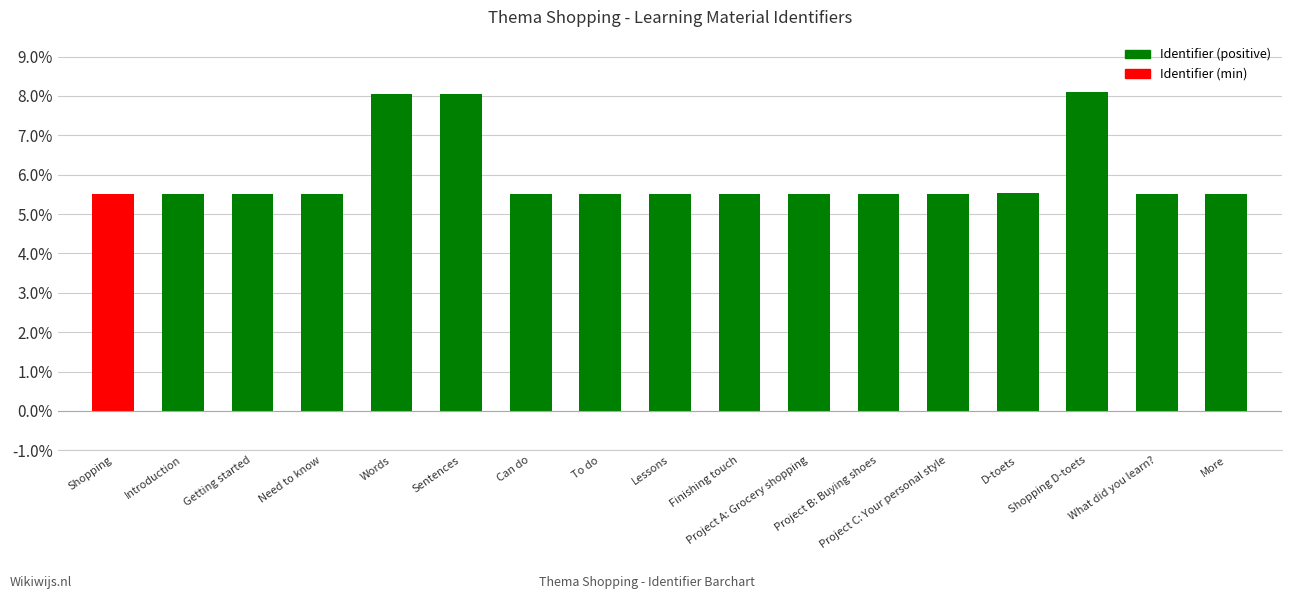

What is the difference between the second highest and second lowest values?

2.5